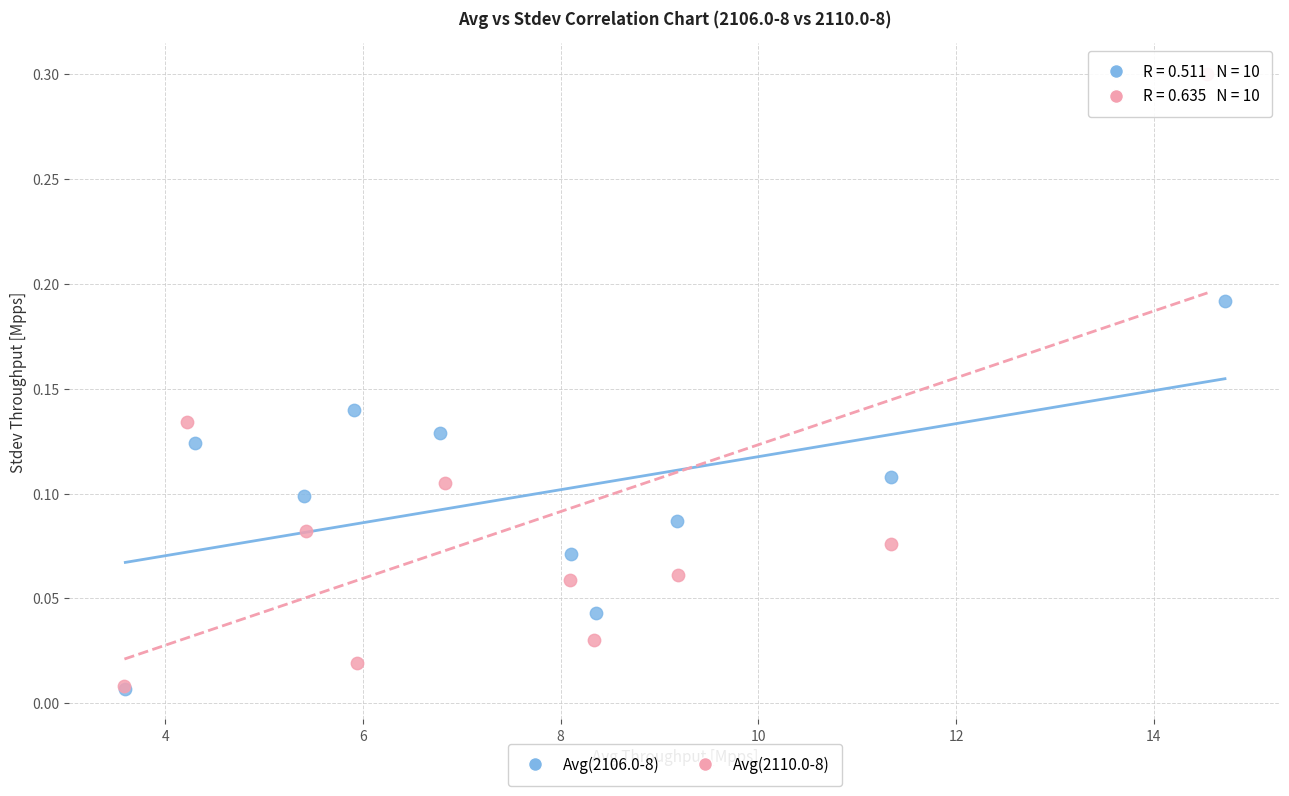

Which series reaches the maximum Y coordinate?

Avg(2110.0-8)